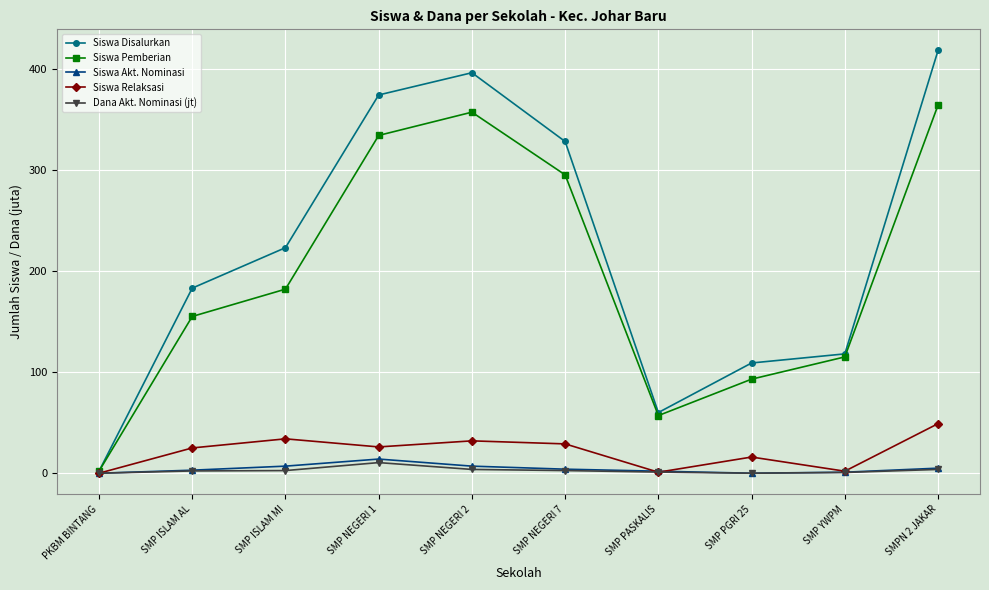

What is the difference between the Siswa Pemberian values at SMP YWPM and SMP ISLAM AL?

40.0